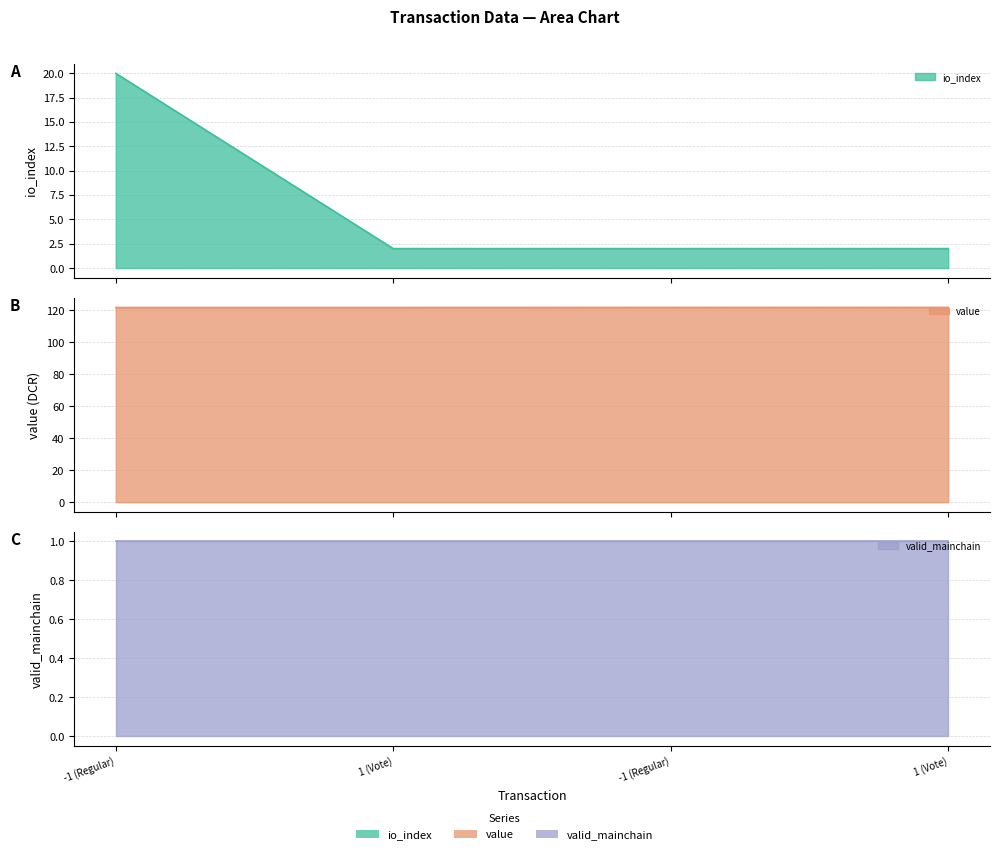

What is the average value of the io_index series?

6.5